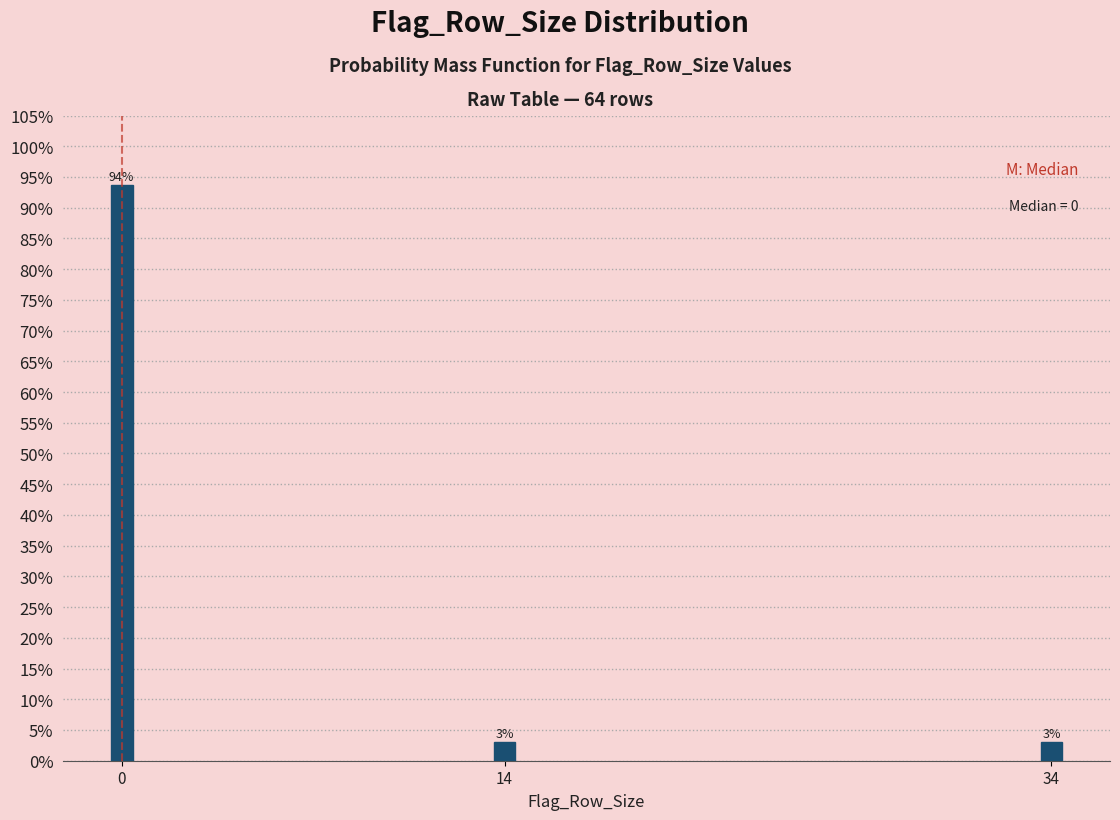

Are the bars horizontal?

No